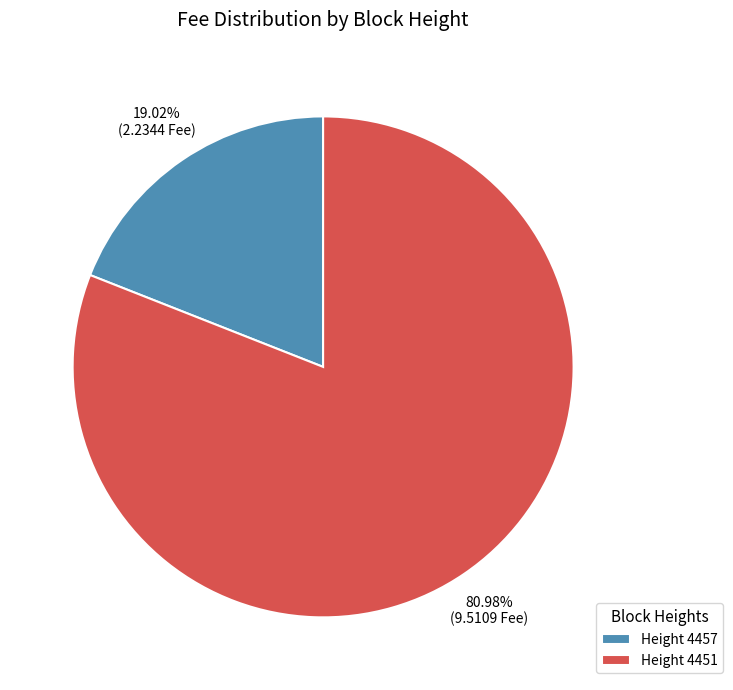

Rank the categories by value from lowest to highest.

Height 4457, Height 4451